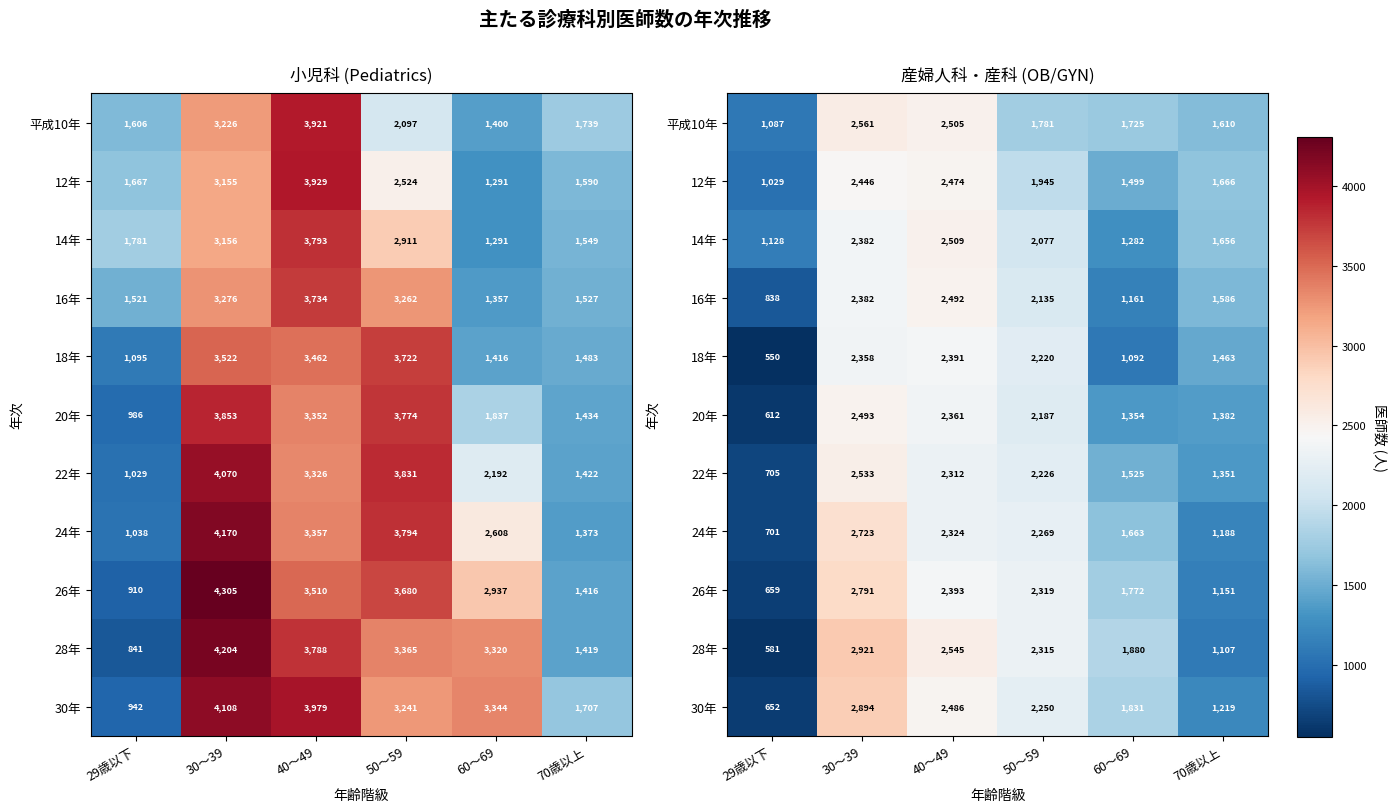

List the series in order of their peak value, highest first.

28年, 30年, 26年, 24年, 平成10年, 22年, 14年, 20年, 16年, 12年, 18年